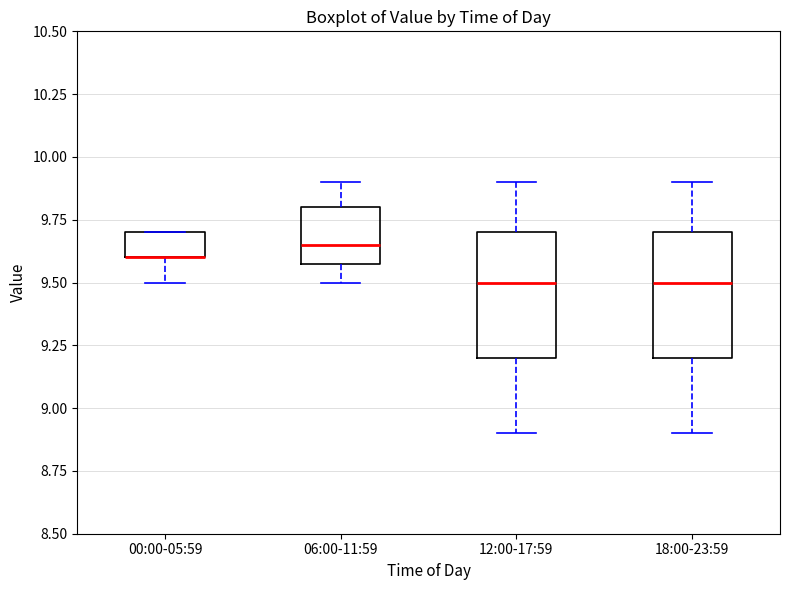

Reading left to right, read every box against the y-axis: the position of its median line, the range the box covers, and the ends of its whiskers. The values are not printed on the chart, so give them approximately, as read against the axis.

00:00-05:59: median 9.60 (drawn on the box's lower edge), box 9.60 to 9.70, whiskers 9.50 to 9.70
06:00-11:59: median 9.65, box 9.60 to 9.80, whiskers 9.50 to 9.90
12:00-17:59: median 9.50, box 9.20 to 9.70, whiskers 8.90 to 9.90
18:00-23:59: median 9.50, box 9.20 to 9.70, whiskers 8.90 to 9.90